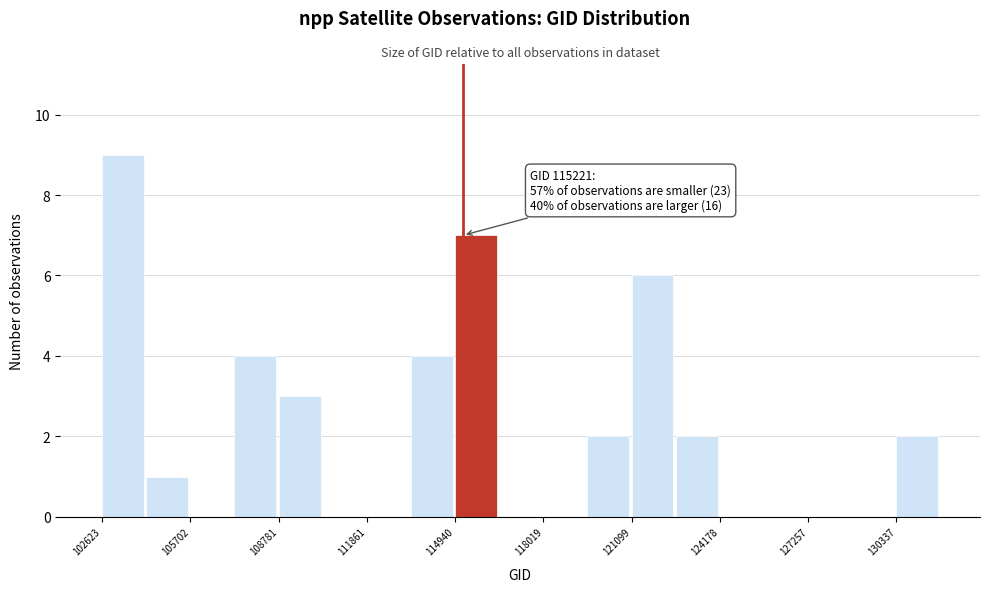

Around what value on the x-axis is the tallest bar? Give the approximate position of its centre, as read against the axis.

103500